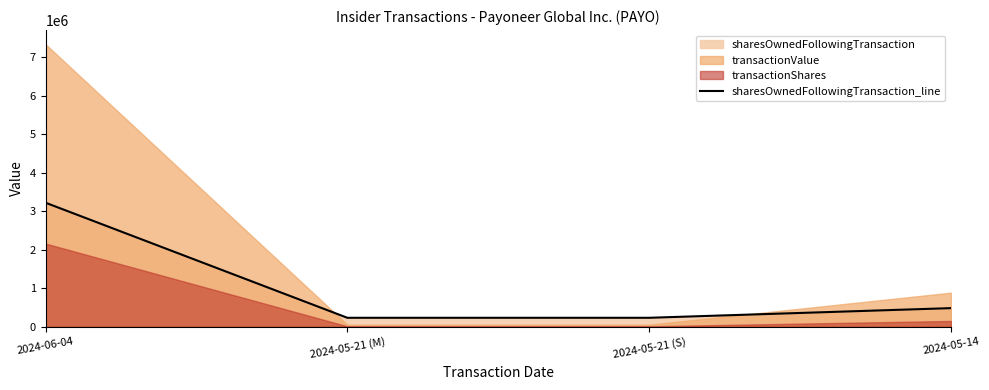

Reading right to left, transcribe all the data shown in this chart.

483202	232202	232202	3222084